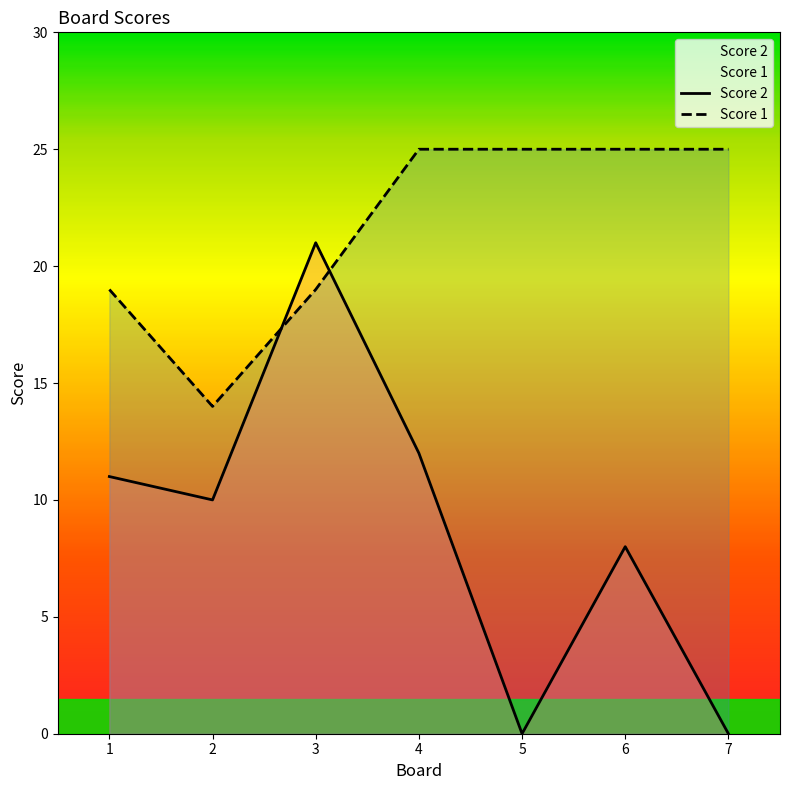

Rank the series by their maximum value, from lowest to highest.

Score 2, Score 1